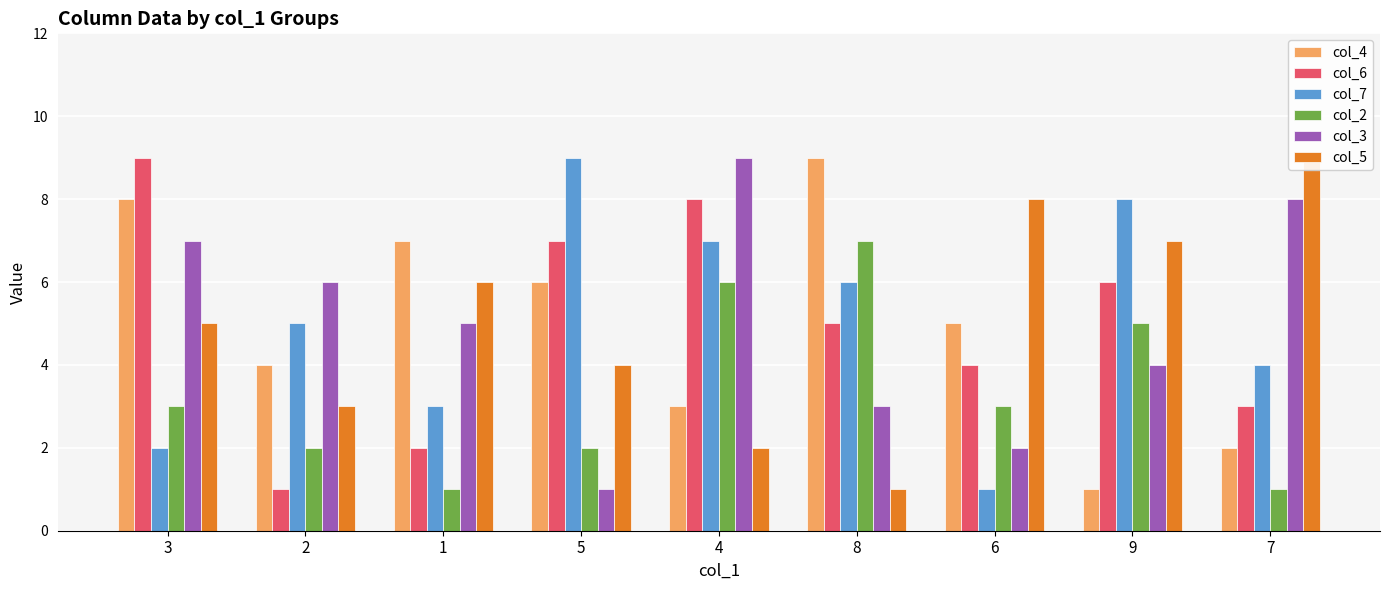

What is the label of the 9th bar from the right?

3